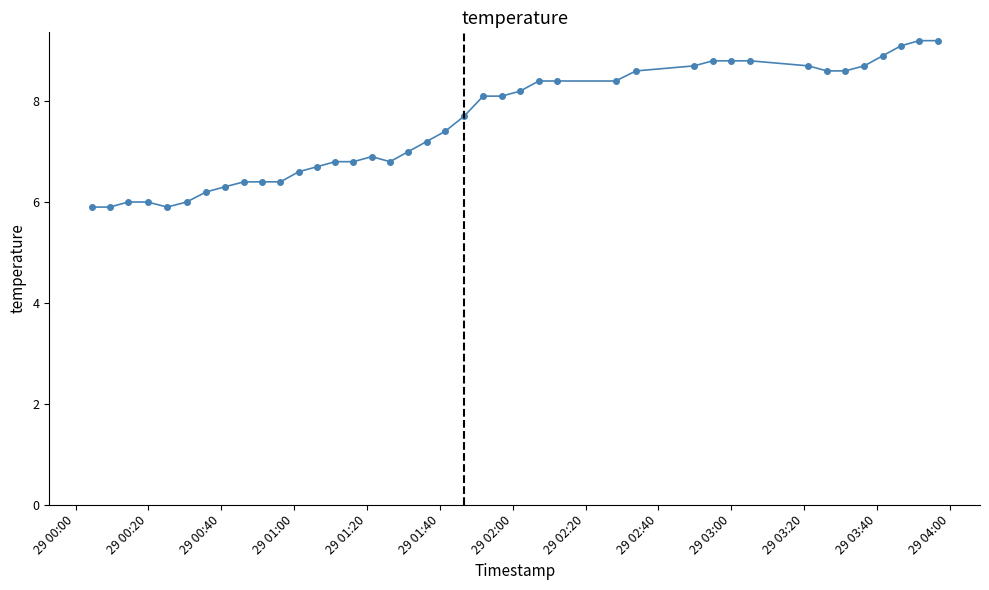

What is the difference between the maximum and second lowest values?

3.3